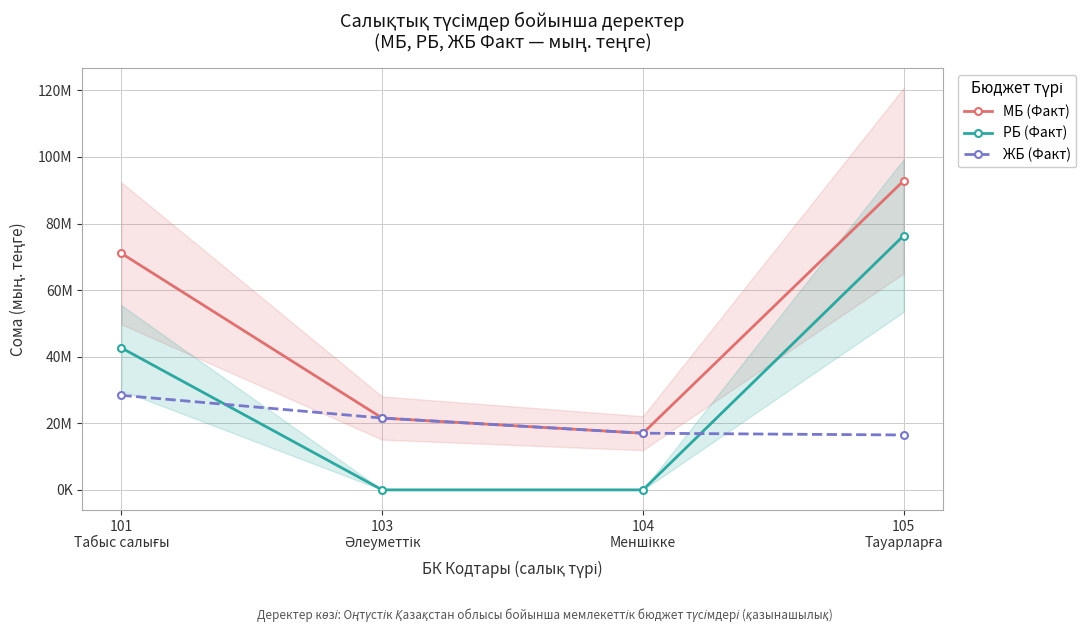

True or false: ЖБ (Факт) has more than 0 points higher than both neighbors.

False